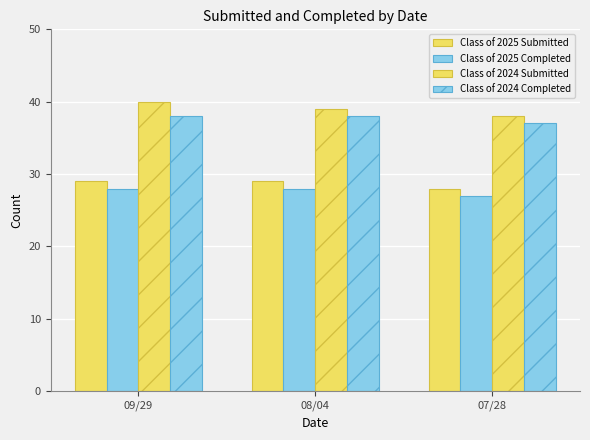

Rank the series at 07/28 from lowest to highest value.

Class of 2025 Completed, Class of 2025 Submitted, Class of 2024 Completed, Class of 2024 Submitted